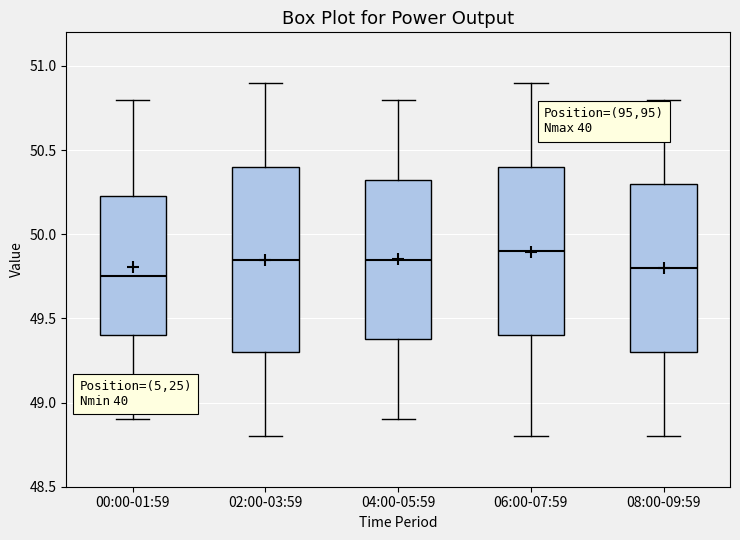

Which box has the highest median line?

06:00-07:59